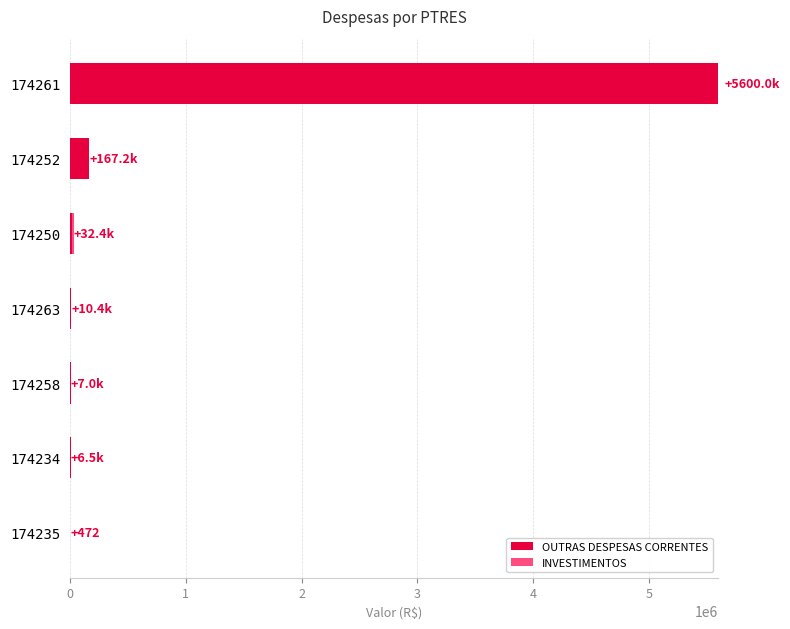

How many distinct data groups are displayed?

2